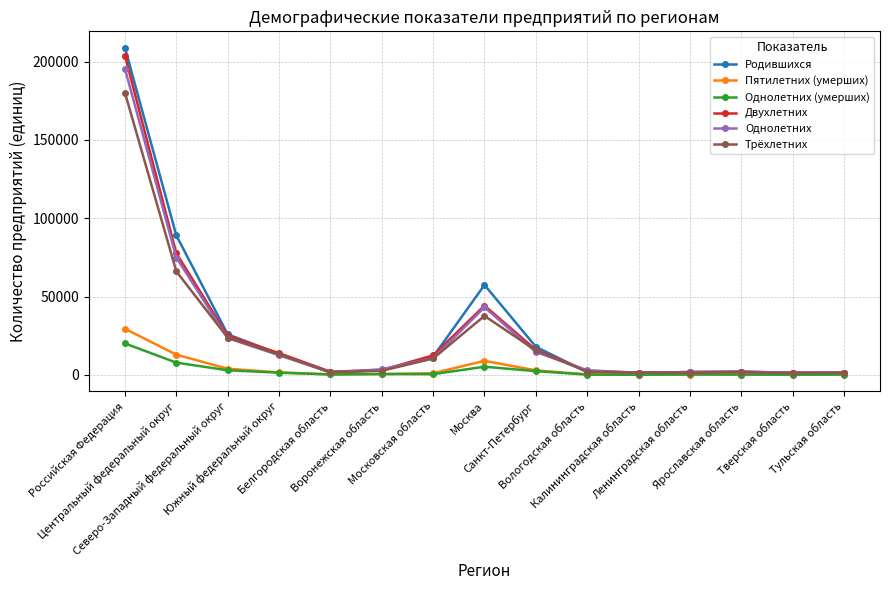

What is the maximum value for Родившихся?

208955